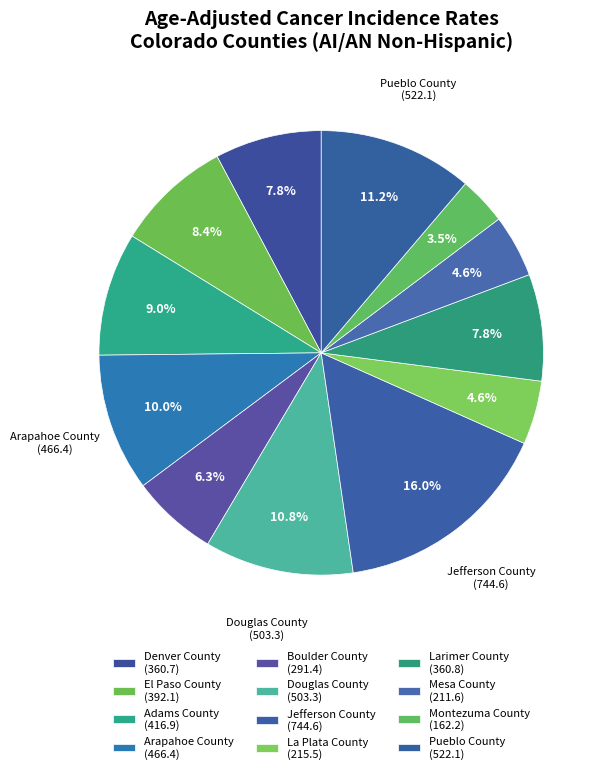

How many slices are in this pie chart?

12